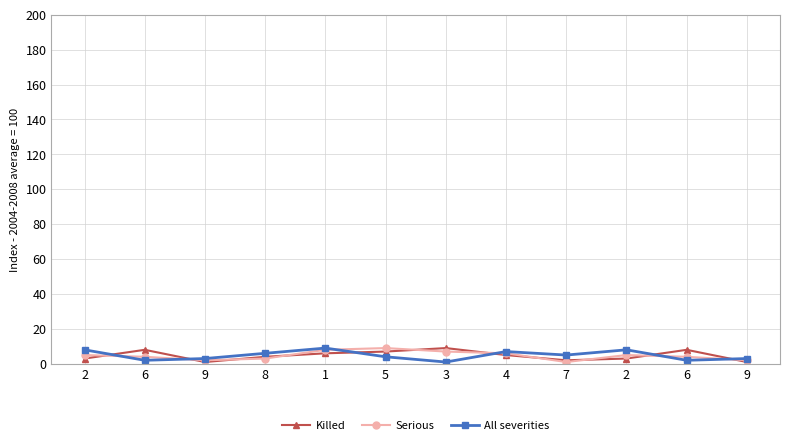

True or false: All severities has a value of 2 at 3.

False